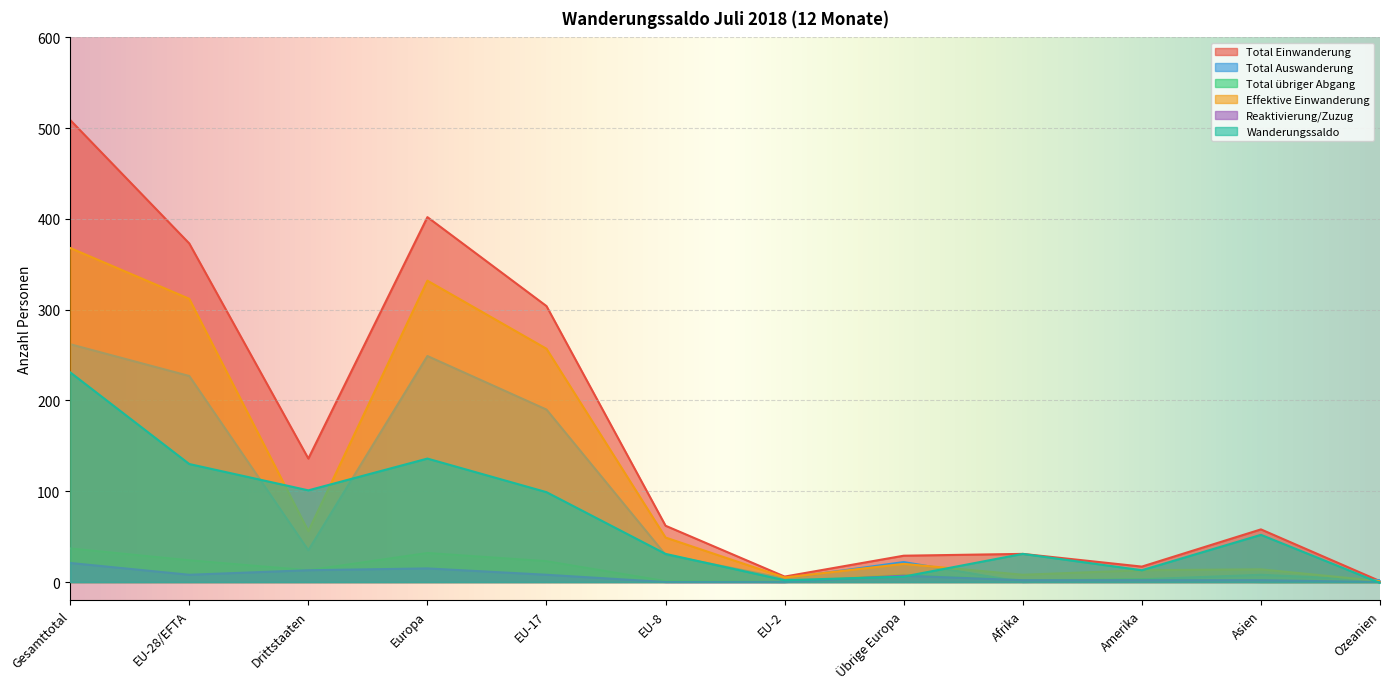

At Afrika, list the series in order from largest to smallest.

Total Einwanderung, Wanderungssaldo, Effektive Einwanderung, Total übriger Abgang, Reaktivierung/Zuzug, Total Auswanderung